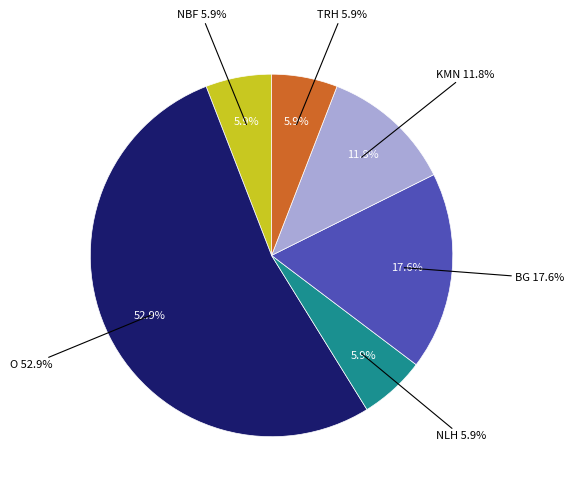

Which slice represents more than half of the pie?

O